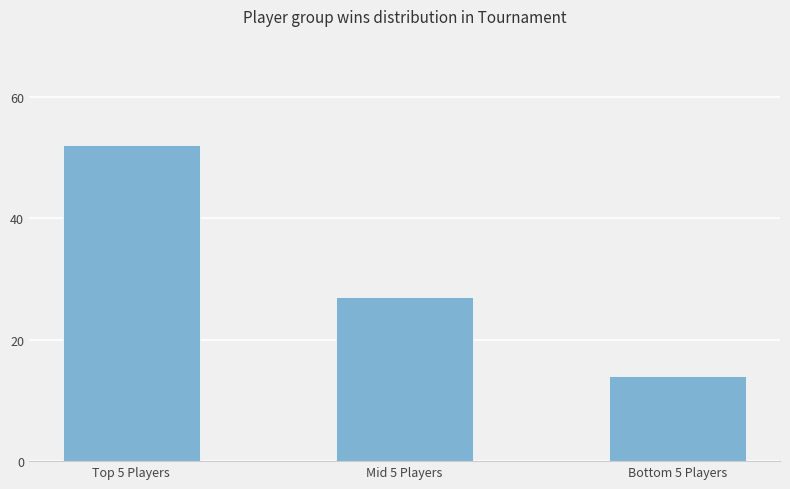

Reading right to left, extract all data points from this chart.

Bottom 5 Players=14	Mid 5 Players=27	Top 5 Players=52